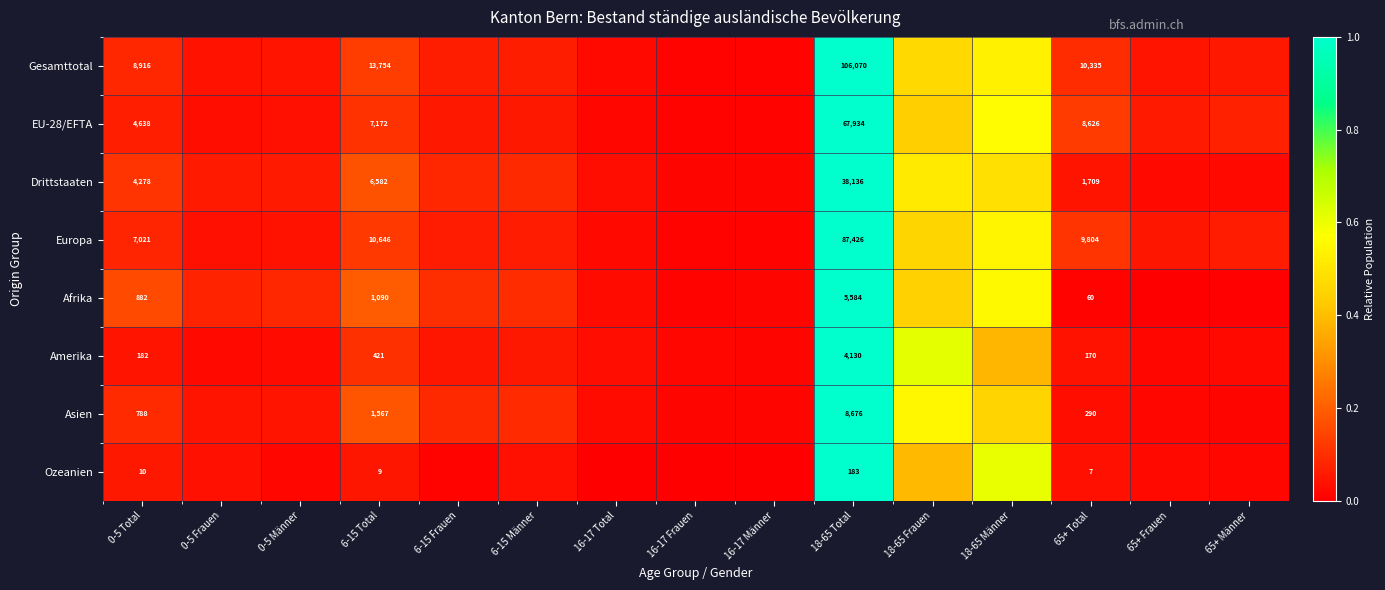

What is the difference between the maximum and minimum values in the Afrika series?

1.0